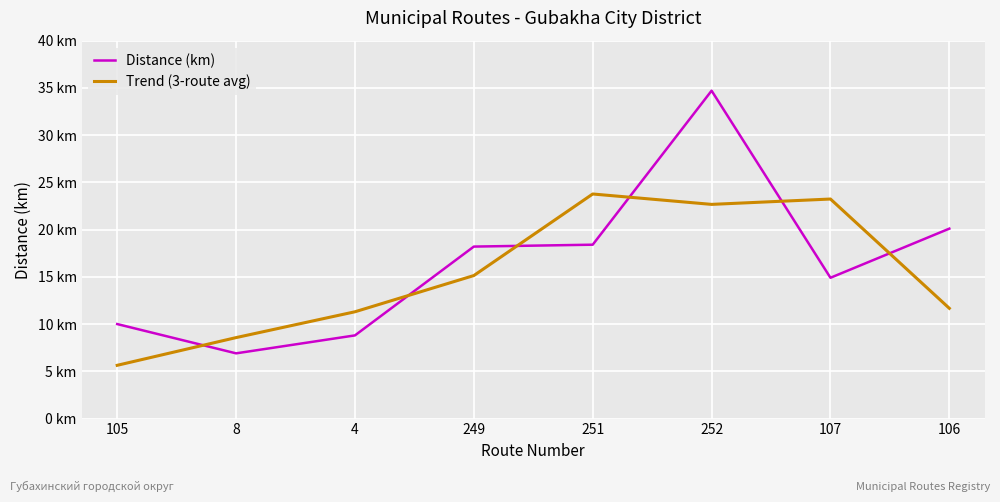

List the series in order of their overall mean, lowest first.

Trend (3-route avg), Distance (km)